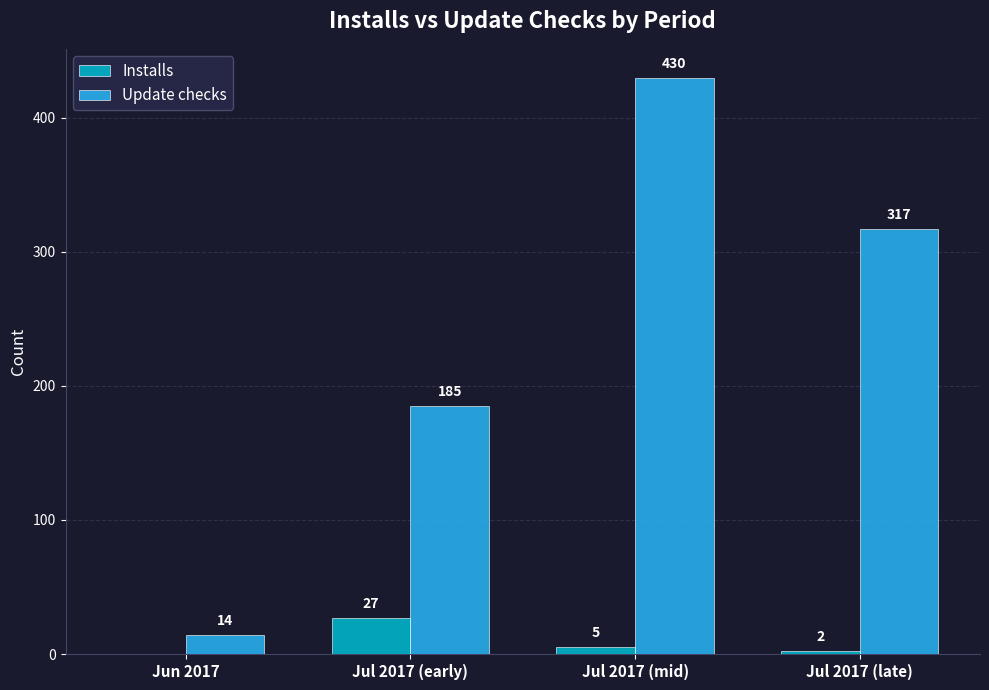

What is the sum of the Installs values at Jul 2017 (late) and Jul 2017 (mid)?

7